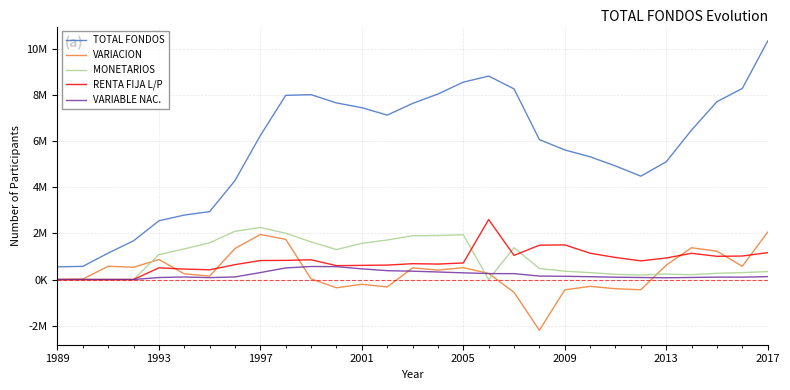

Reading left to right, list all the values displayed in this chart.

TOTAL FONDOS: 550883	569965	1145531	1678039	2545104	2793584	2943714	4289623	6242744	7983809	8011810	7655209	7449107	7127361	7631630	8040791	8555022	8818693	8264422	6065414	5617116	5320653	4922298	4479769	5102948	6480665	7708694	8282195	10338312
VARIACION: 0	19082	575566	532508	867065	248480	150130	1345909	1953121	1741065	28001	-356601	-206102	-321746	504269	409161	514231	263671	-554271	-2199008	-448298	-296463	-398355	-442529	623179	1377717	1228029	573501	2056117
MONETARIOS: 0	0	0	0	1079586	1326143	1592959	2090909	2255743	2006614	1629688	1299270	1569104	1713208	1898361	1907445	1939157	2757	1380877	476595	362147	298523	225522	195909	237361	208712	270165	301779	342723
RENTA FIJA L/P: 0	0	0	0	506381	453887	421494	645325	823271	829524	855875	601456	613653	625851	686370	669491	716997	2598913	1046673	1486975	1501833	1140701	955164	808513	933591	1137247	1005849	1019251	1164317
VARIABLE NAC.: 0	0	0	0	86572	110249	82462	112707	301905	502754	564702	558370	462878	383684	360929	327111	290888	257288	255358	150151	140403	122387	100653	87687	75717	89789	103979	102219	126202